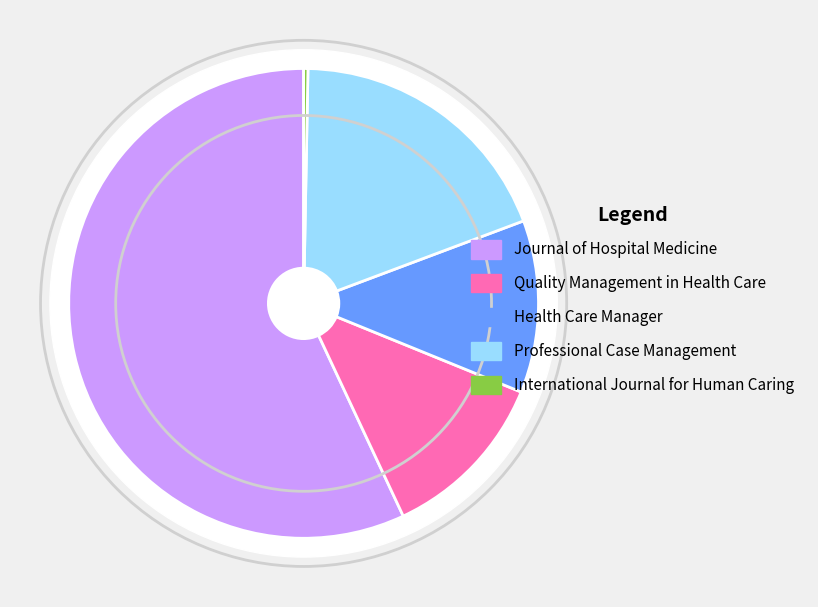

What percentage is the Quality Management in Health Care slice, to the nearest percent?

12%